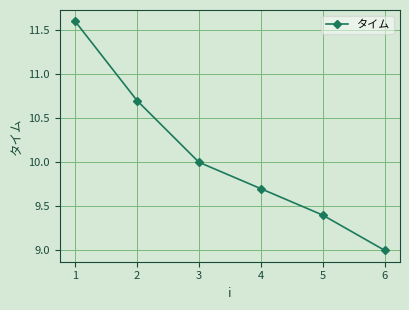

How many series are shown in this chart?

1